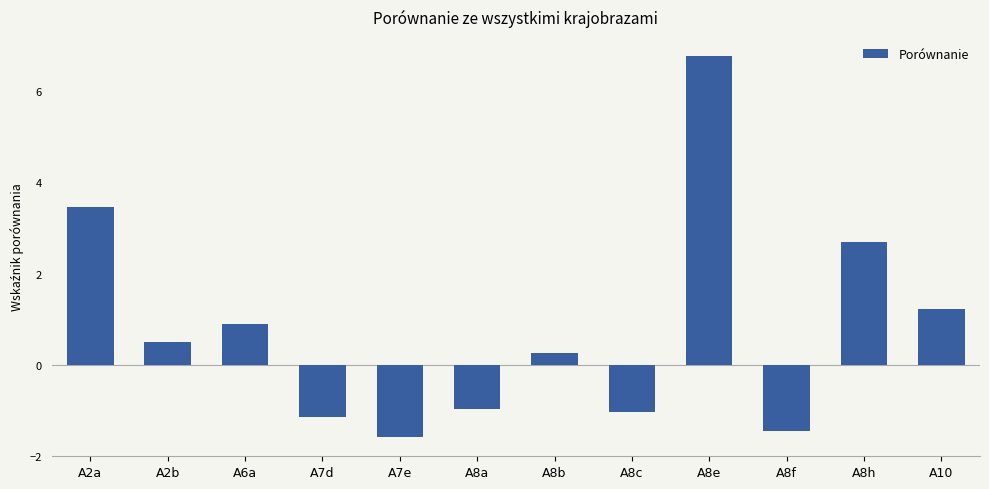

What is the change in value from A8a to A8h?

+3.7